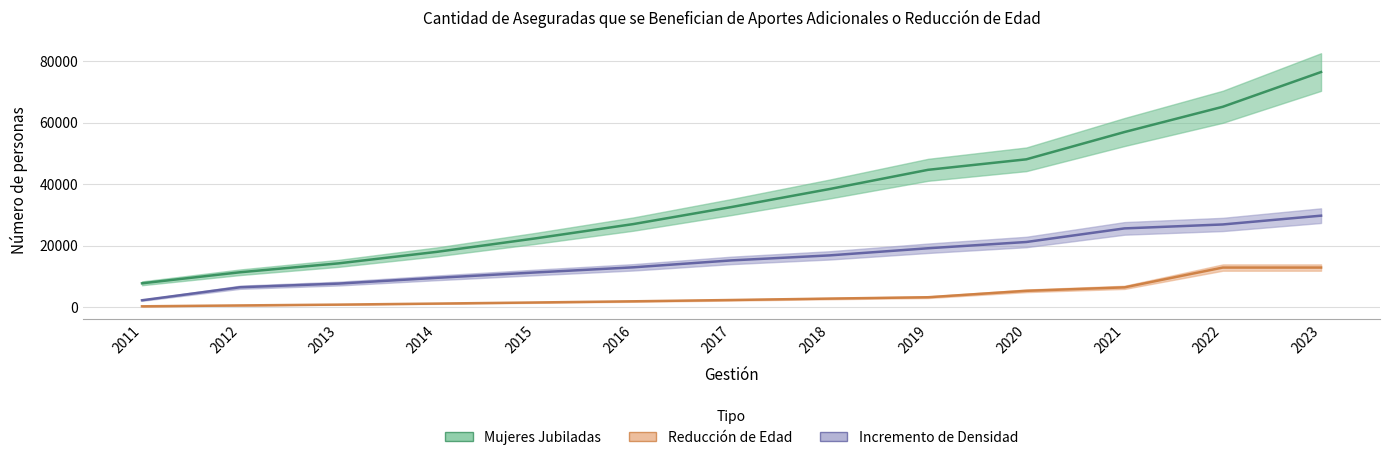

Does the chart display data point markers on the line(s)?

No